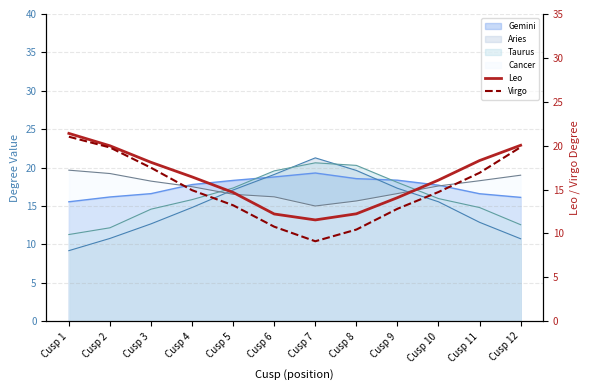

Which series has the largest total across all categories?

Leo